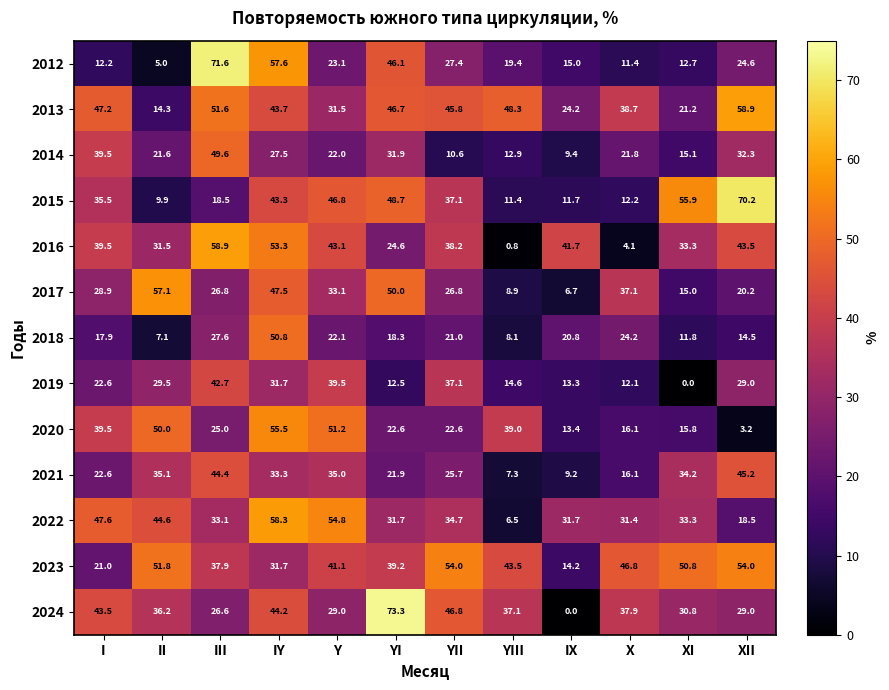

At how many categories does at least one series exceed 8?

12